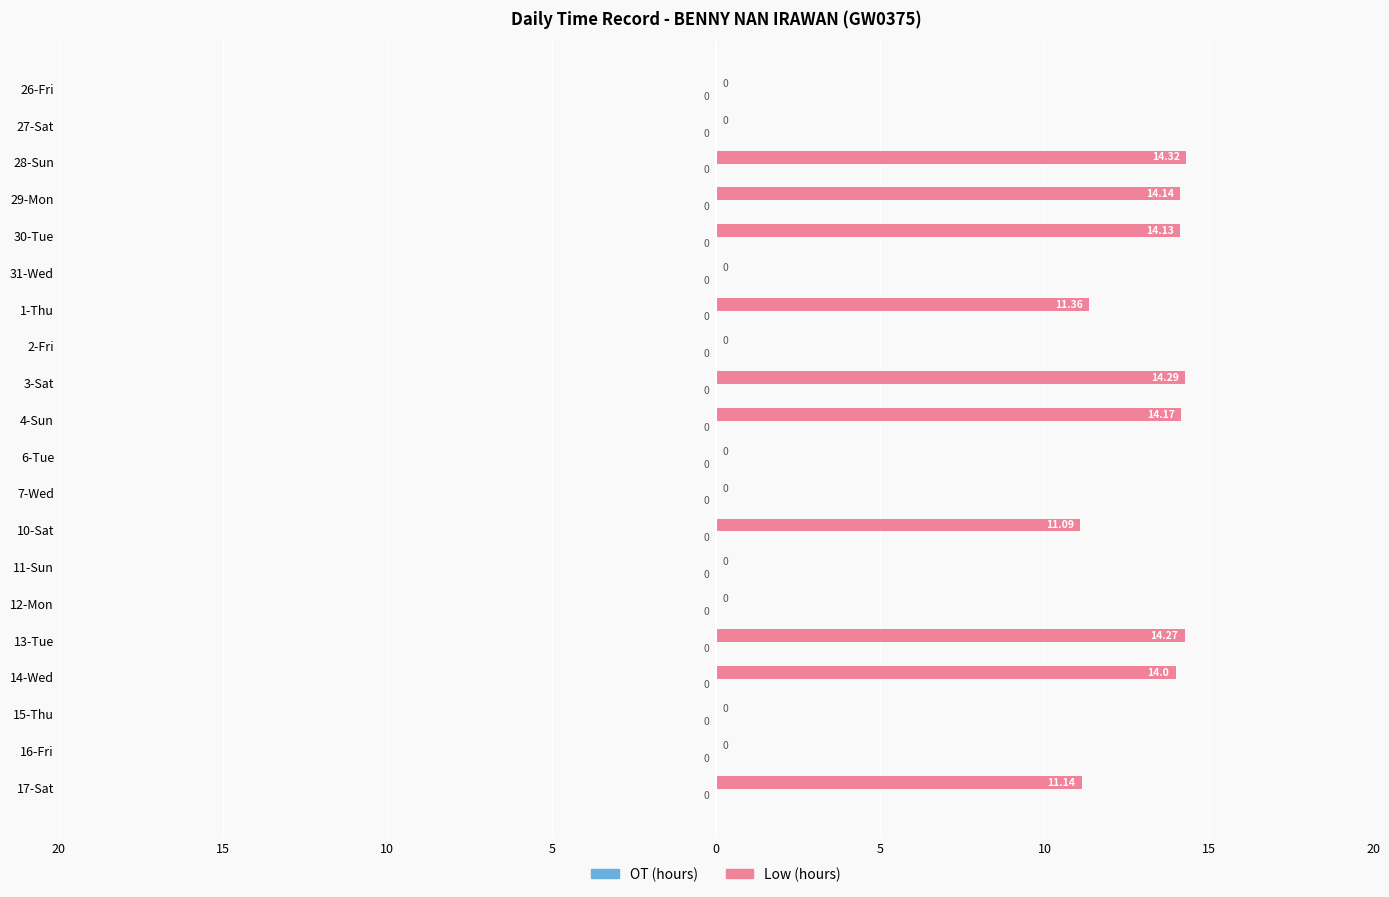

Count the number of data series in this chart.

2